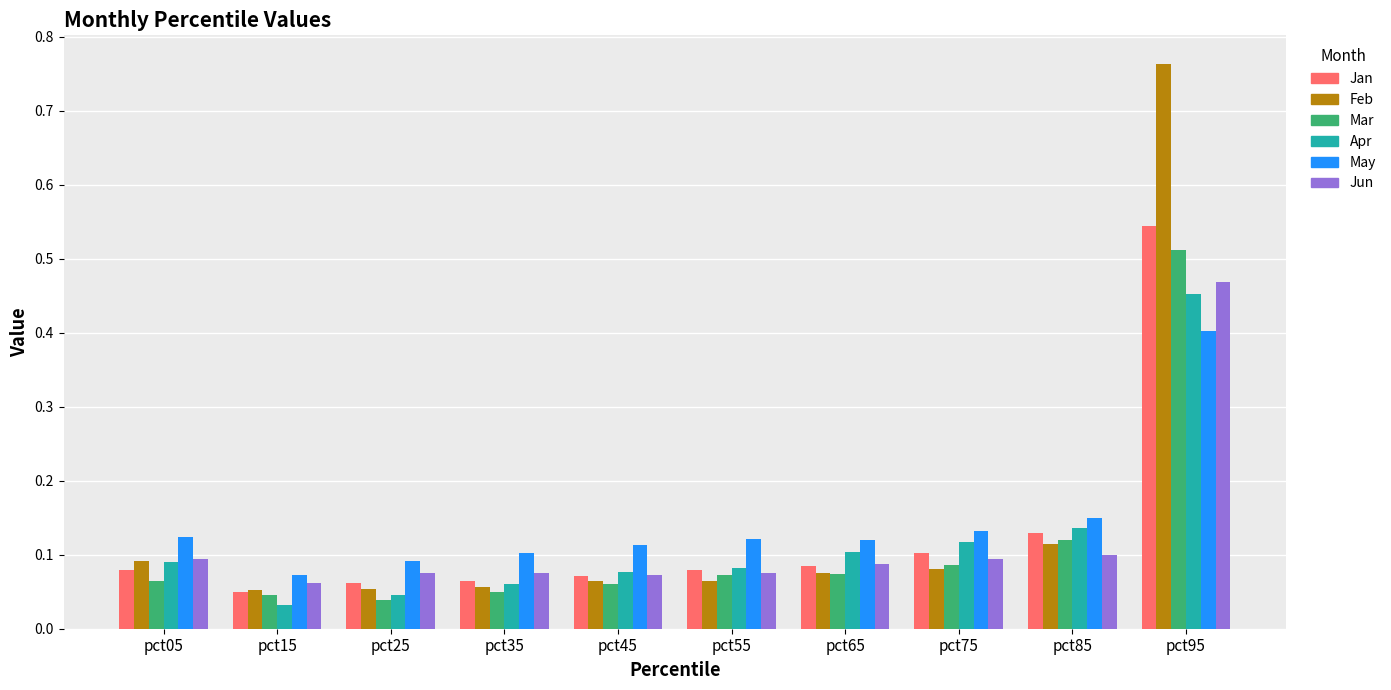

Count the Jun values in the range 0 to 1.

10